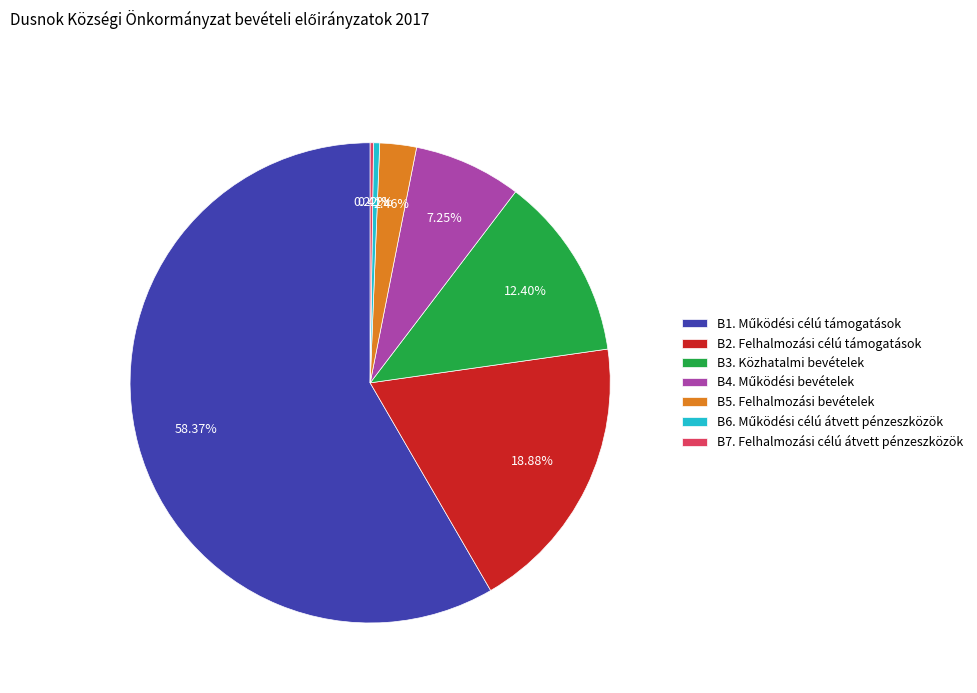

To the nearest percent, what is the difference between the largest and smallest slice percentages?

58%